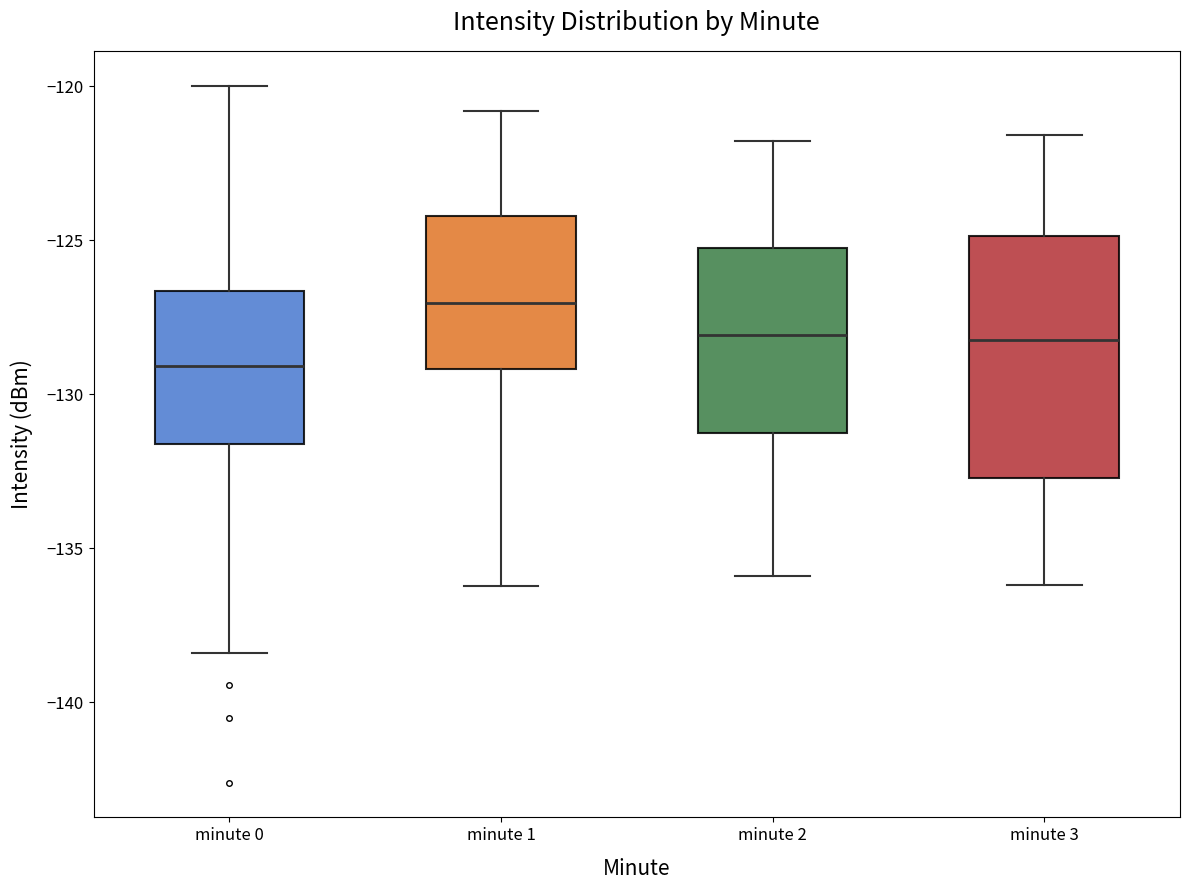

Which box's median line is the highest?

minute 1